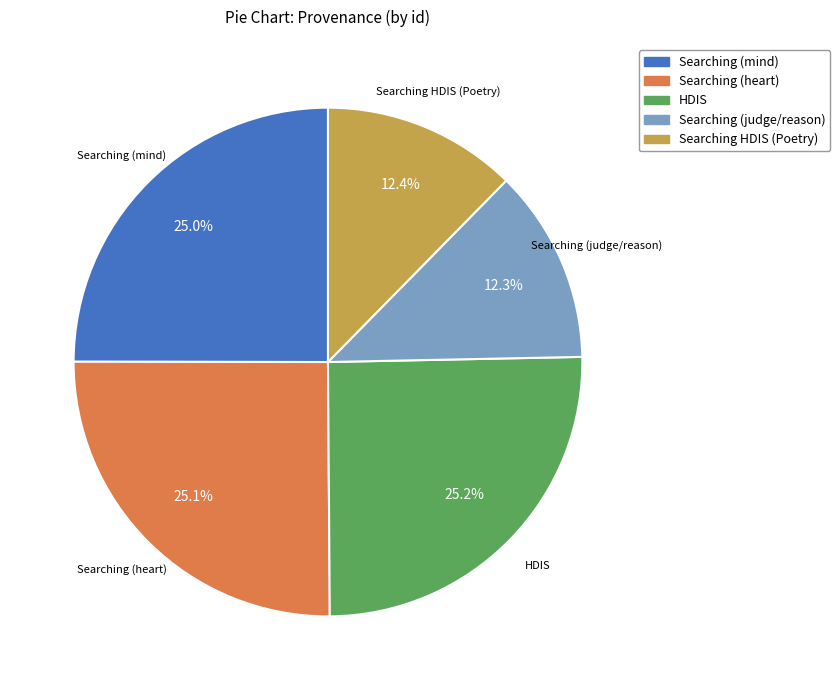

Is there a majority slice in this chart?

No